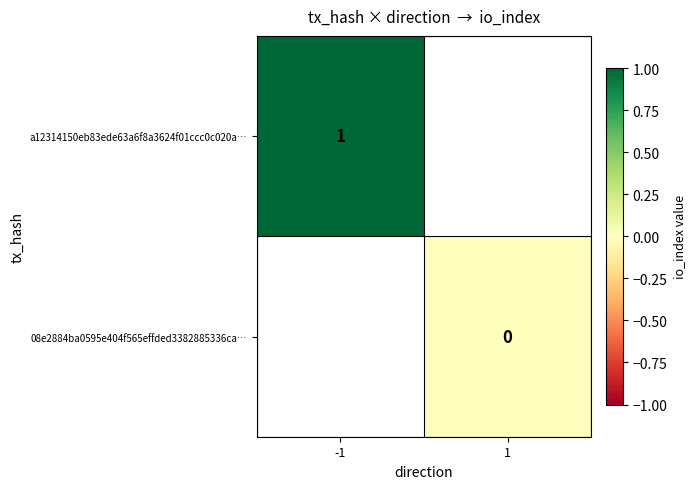

The value of a12314150eb83ede63a6f8a3624f01ccc0c020a… at -1 is 0. True or false?

False